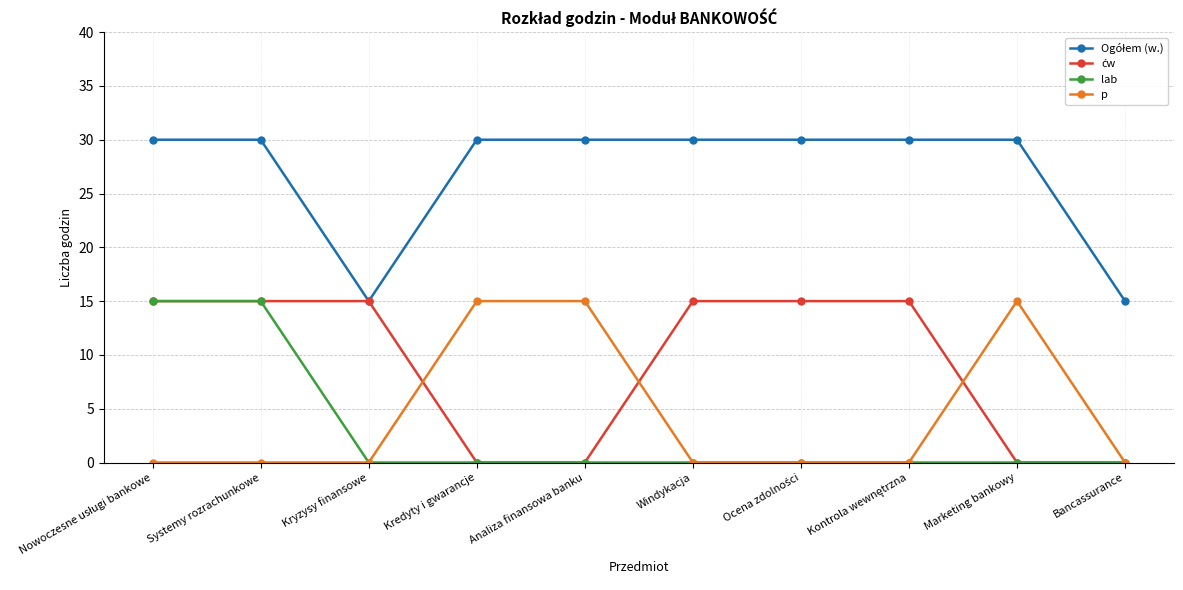

At how many categories does at least one series exceed 9?

10